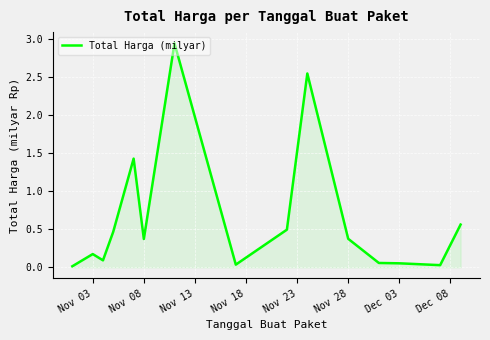

How many distinct data groups are displayed?

1